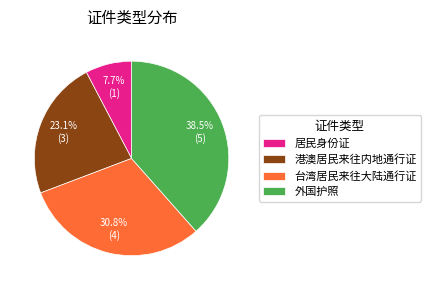

To the nearest percent, what percentage of the pie is 台湾居民来往大陆通行证?

31%